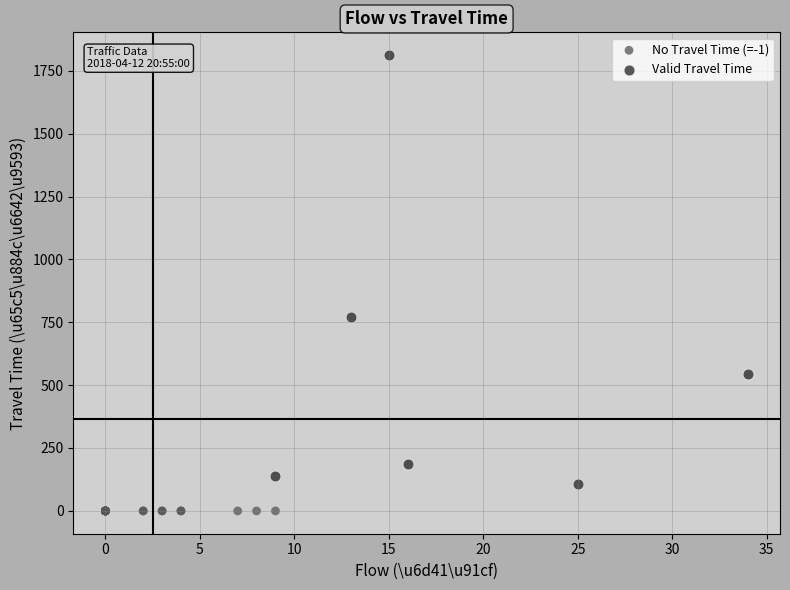

Which series reaches the minimum Y coordinate?

No Travel Time (=-1)